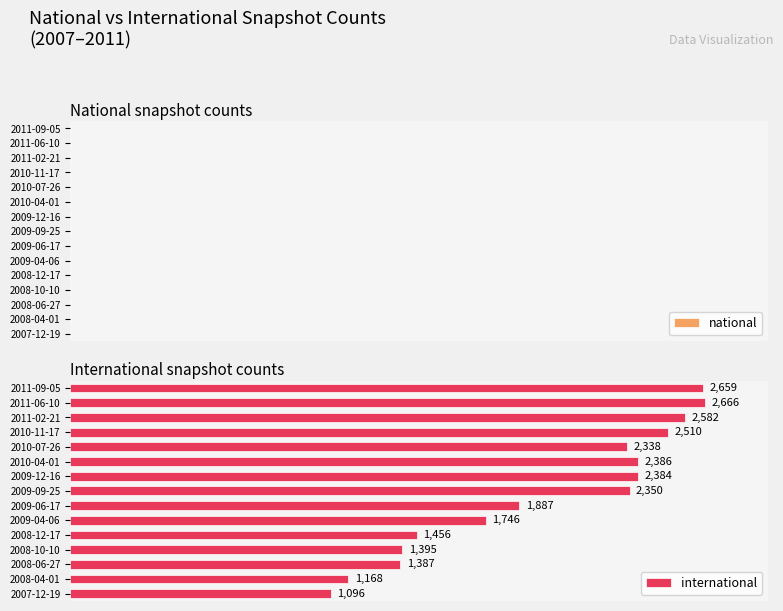

What is the difference between the maximum and minimum values?

1570